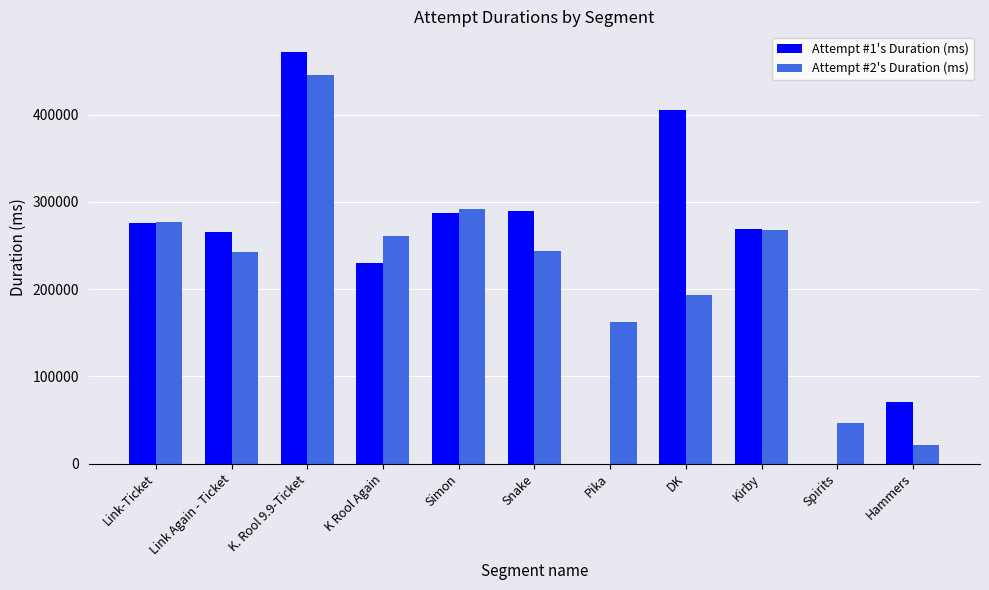

Which category has the highest value in the Attempt #1's Duration (ms) series?

K. Rool 9.9-Ticket